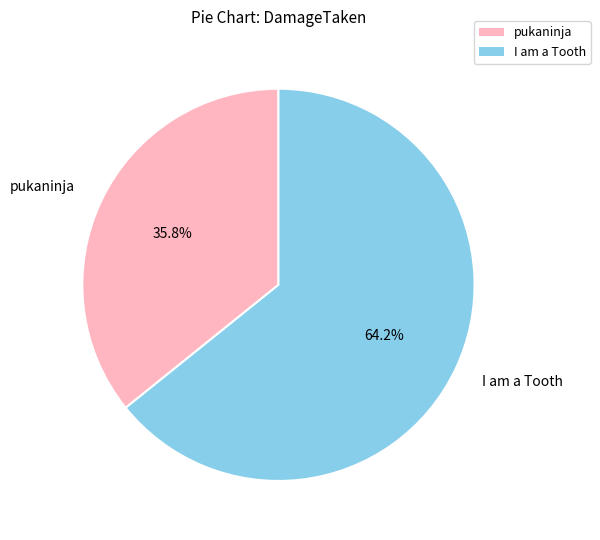

What is the ratio of the value at pukaninja to the value at I am a Tooth?

0.6